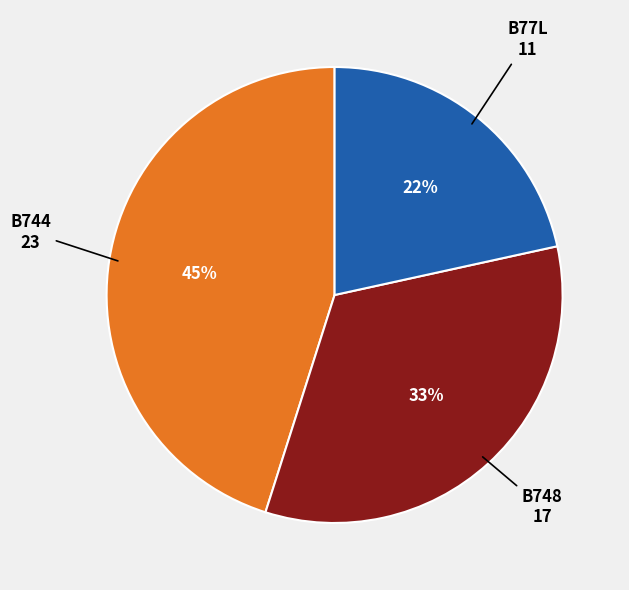

To the nearest percent, what is the average slice percentage?

33%